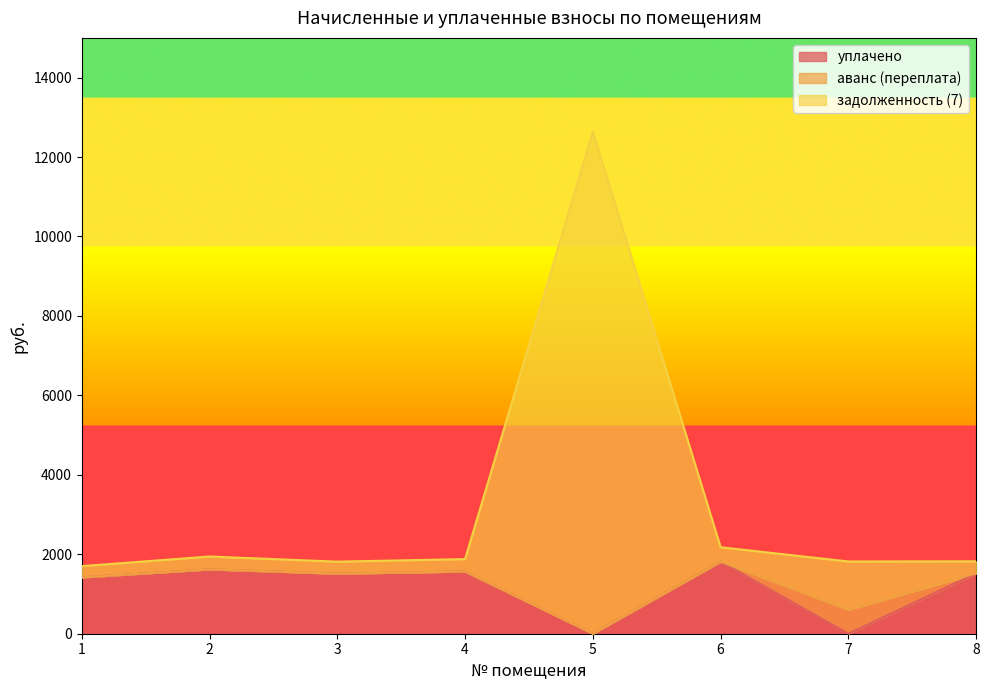

What is the maximum value for уплачено?

1814.4